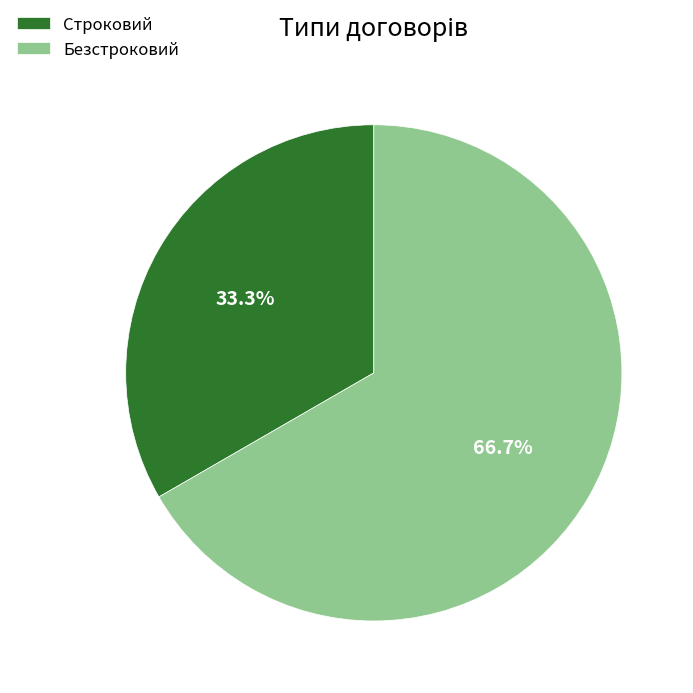

What percentage do Строковий and Безстроковий together represent?

100.0%